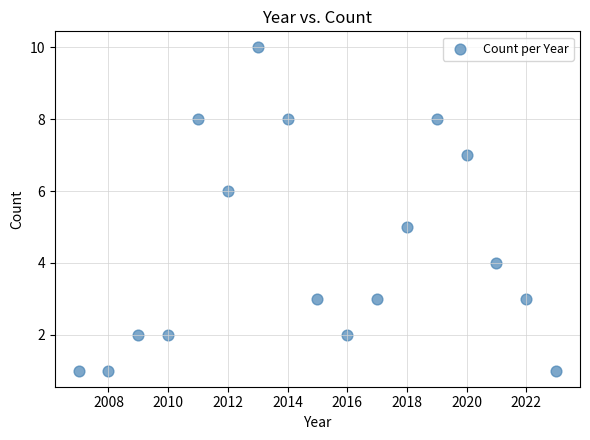

What is the range of Y values (max minus min)?

9